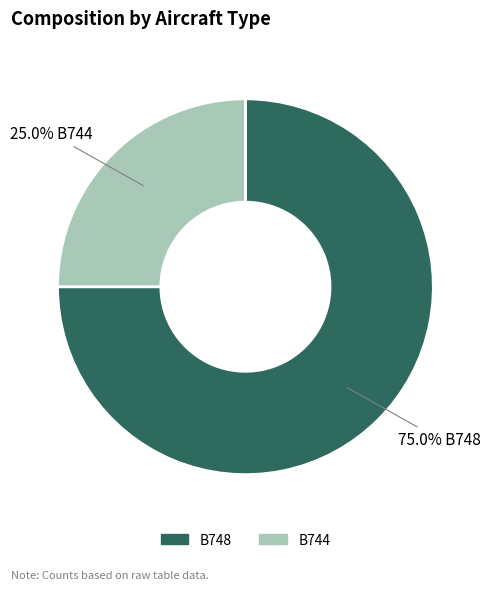

Which category accounts for the majority?

B748